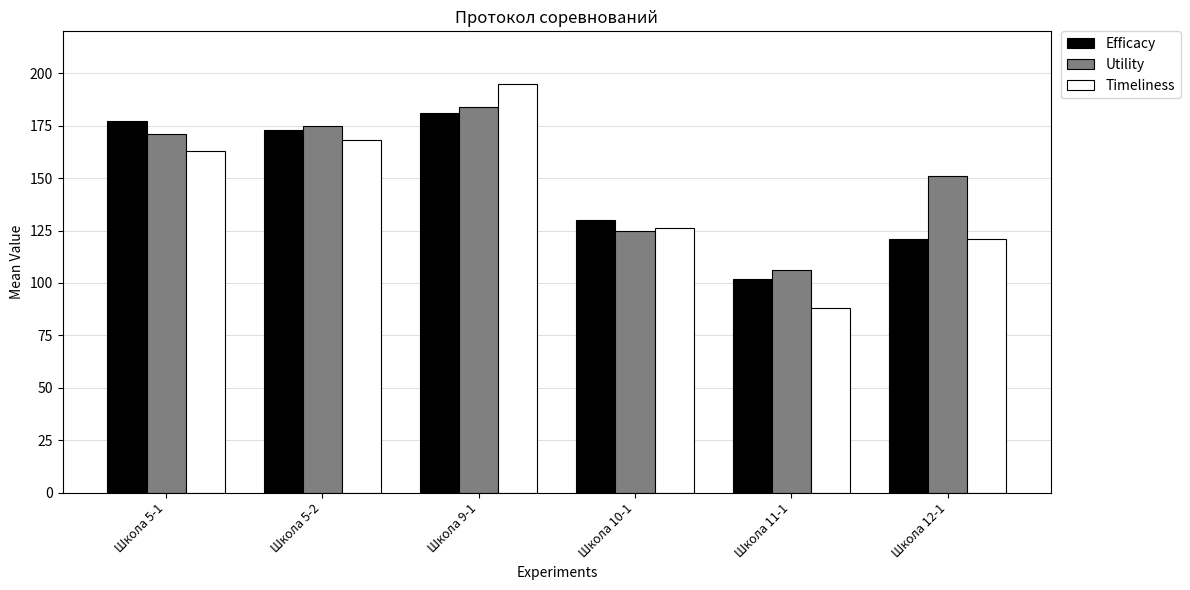

What is the value of the Timeliness bar at the 5th from the left?

88